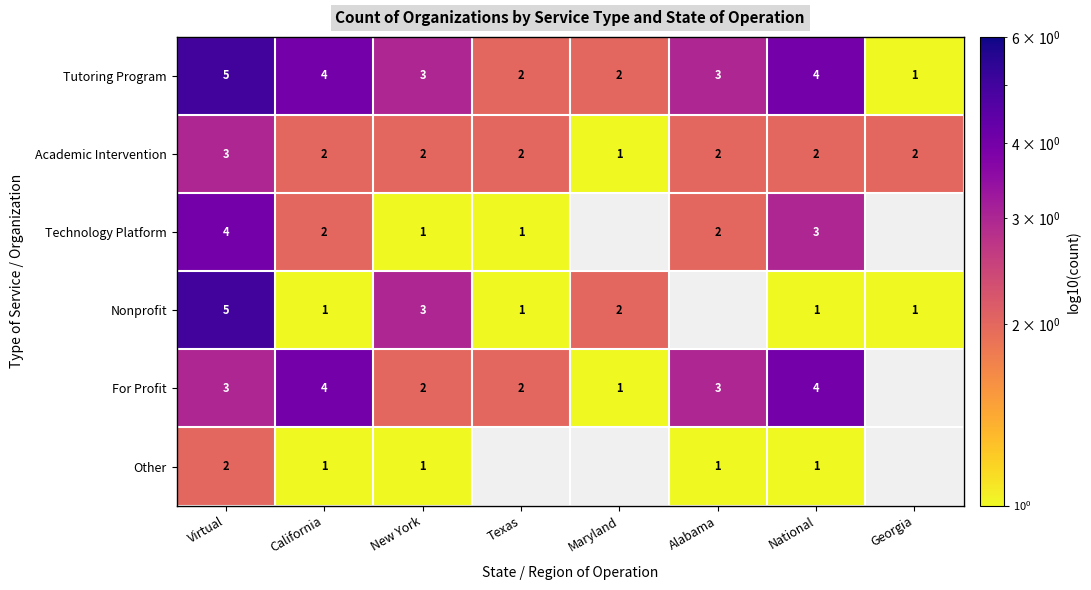

What is the greatest value displayed?

5.0